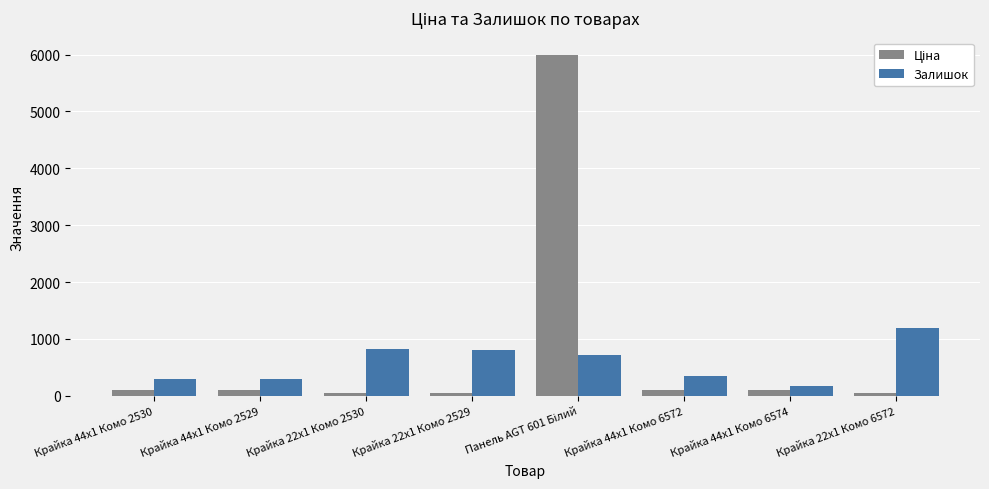

Between Крайка 44x1 Комо 6574 and Крайка 22x1 Комо 6572, which series saw the biggest shift?

Залишок